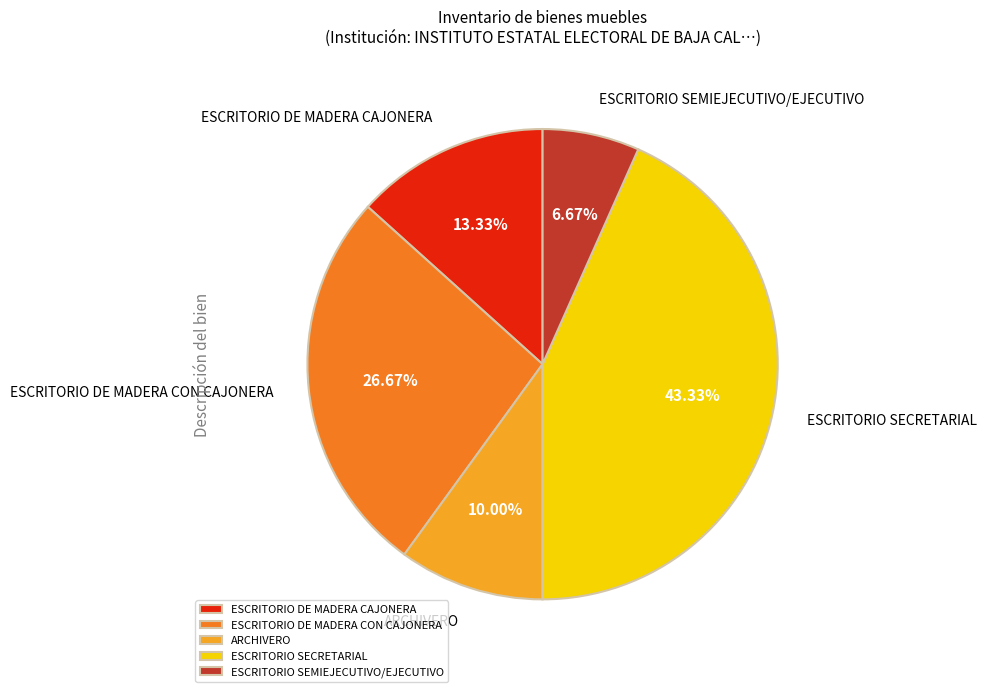

Is the sum of ESCRITORIO SECRETARIAL and ESCRITORIO DE MADERA CON CAJONERA greater than half?

Yes